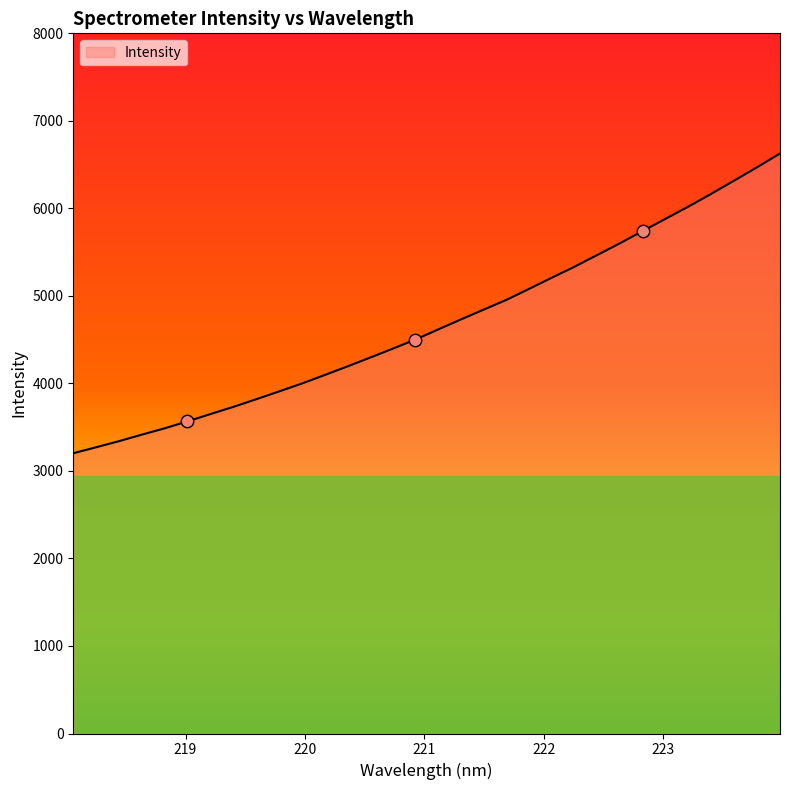

What is the greatest value displayed?

6627.3